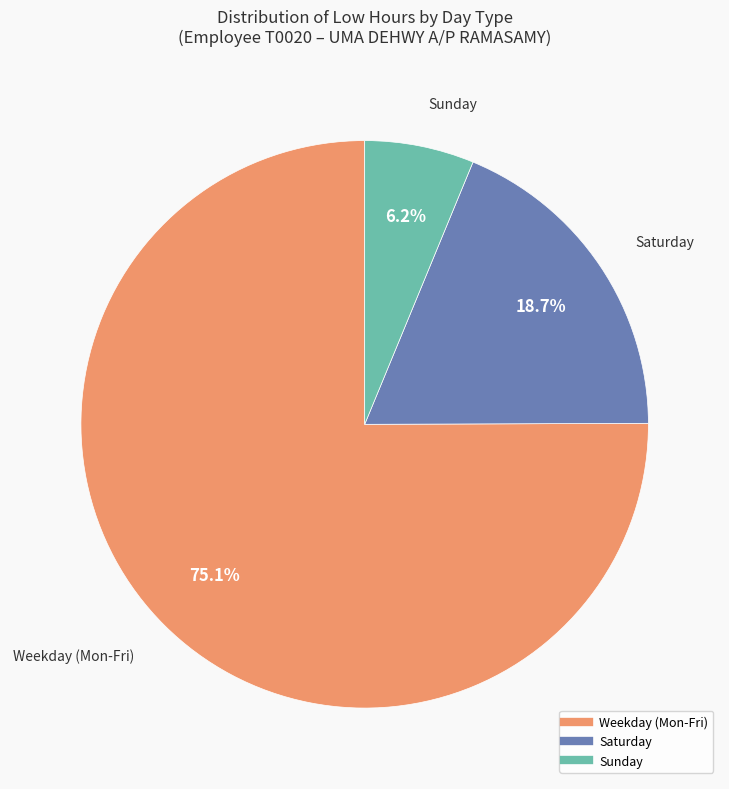

How many segments does this pie chart have?

3